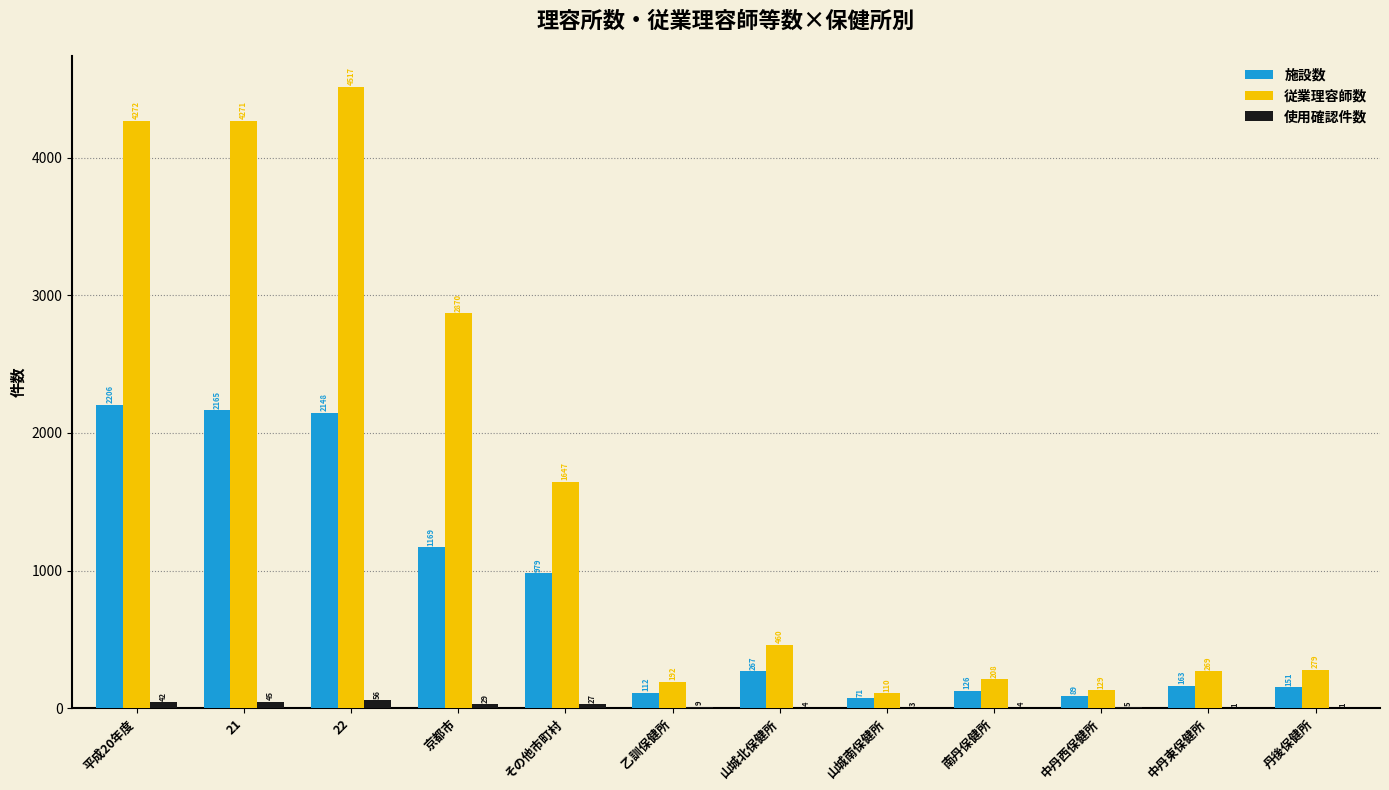

Which series has the largest total across all categories?

従業理容師数